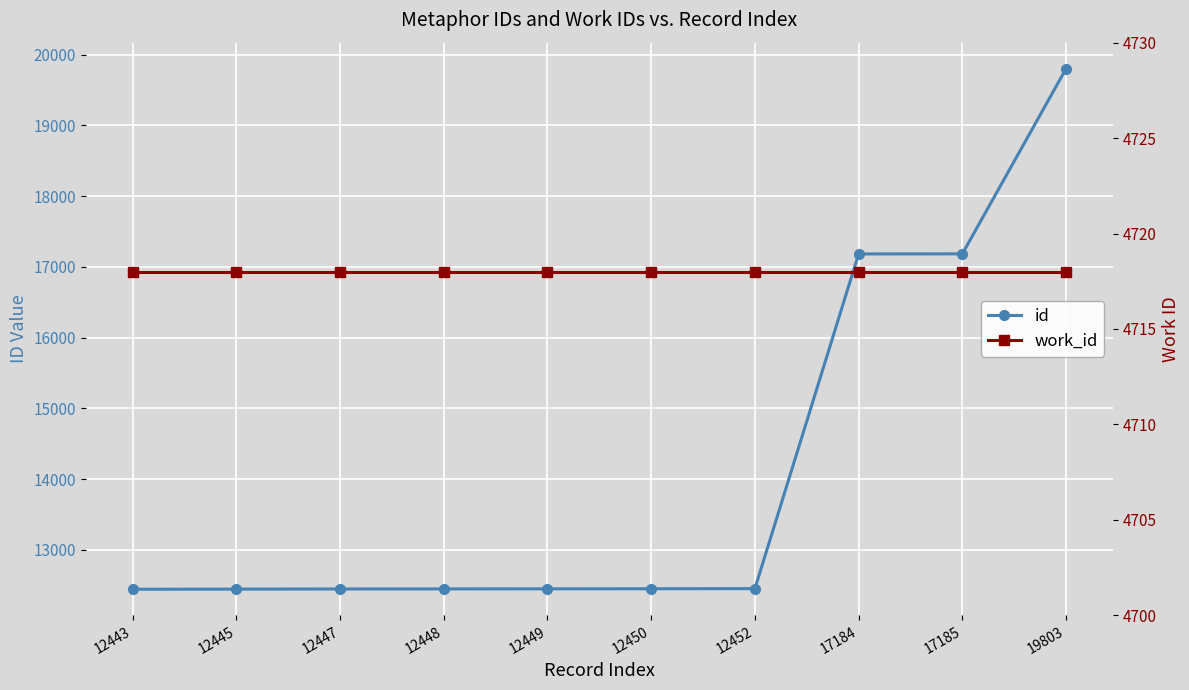

Between 12447 and 17185, which series saw the biggest shift?

id